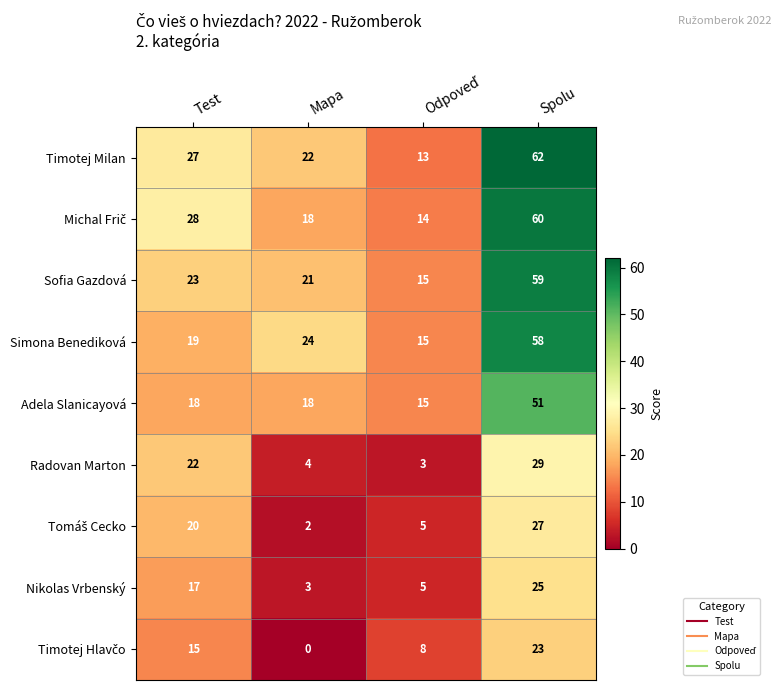

The value of Sofia Gazdová at Test is 23. True or false?

True